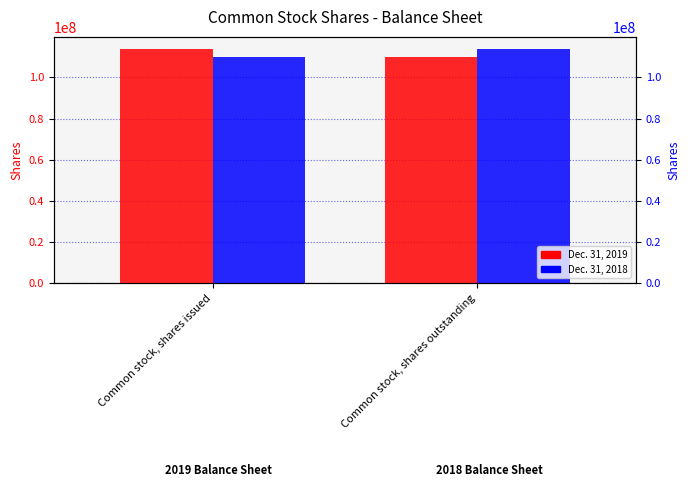

What is the value of the Dec. 31, 2019 bar at the 2nd from the left?

109897526